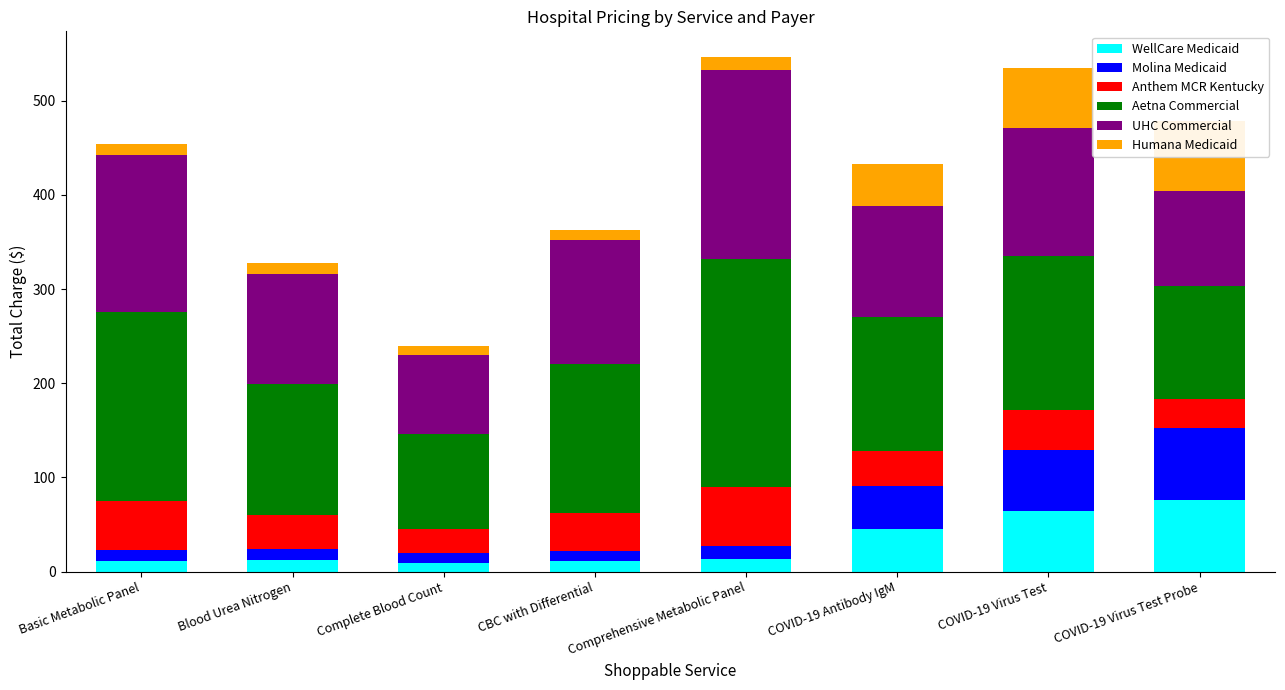

Which label corresponds to the smallest value in the chart?

Complete Blood Count